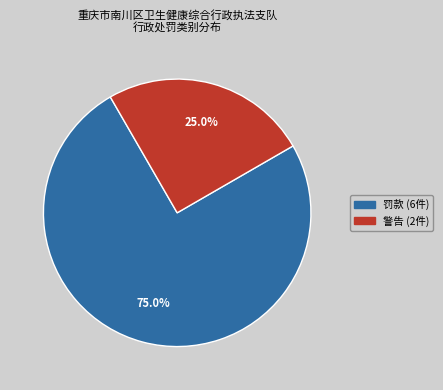

Which slice is the largest?

罚款